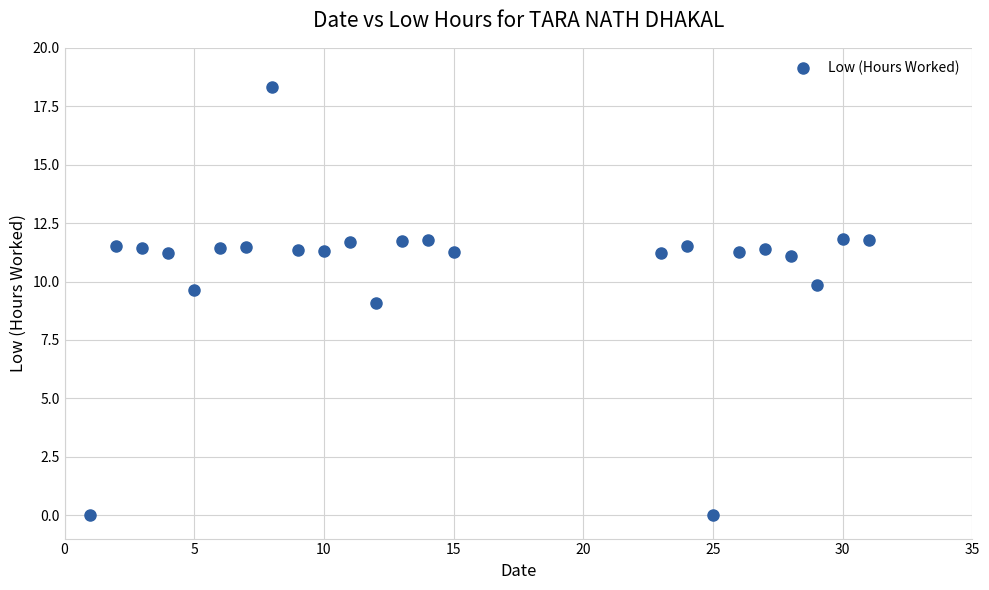

What is the range of Y values (max minus min)?

18.3